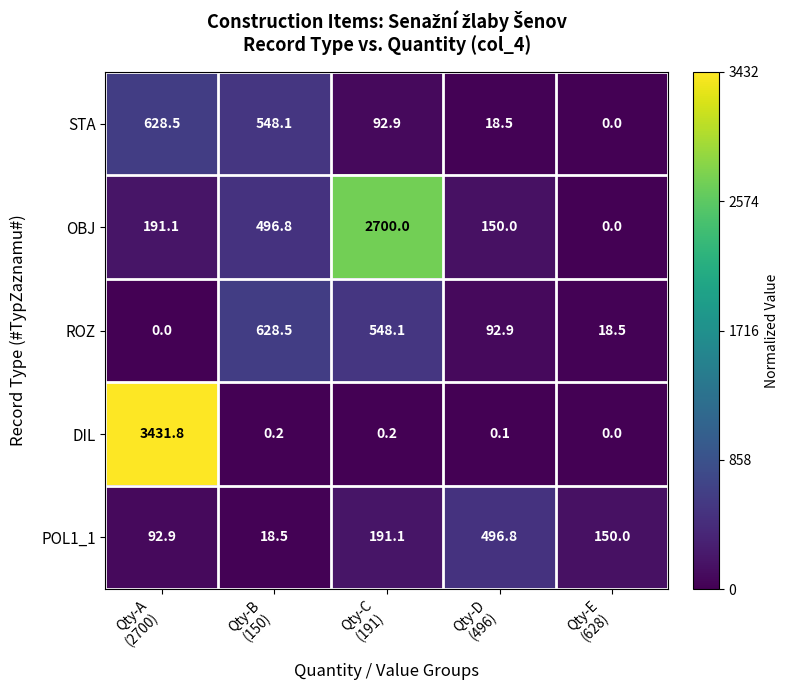

How many data points does each series have?

5